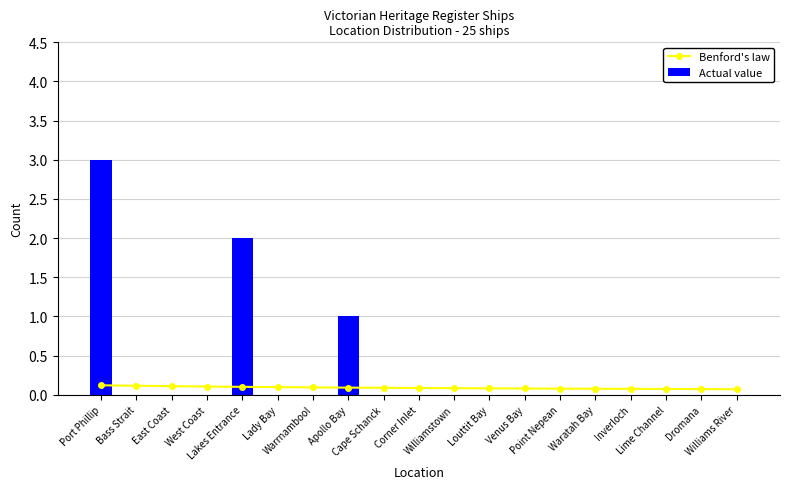

Reading left to right, what are all the values shown in this chart?

Benford's law: 0.1	0.1	0.1	0.1	0.1	0.1	0.1	0.1	0.1	0.1	0.1	0.1	0.1	0.1	0.1	0.1	0.1	0.1	0.1
Actual value: 3.0	0.0	0.0	0.0	2.0	0.0	0.0	1.0	0.0	0.0	0.0	0.0	0.0	0.0	0.0	0.0	0.0	0.0	0.0